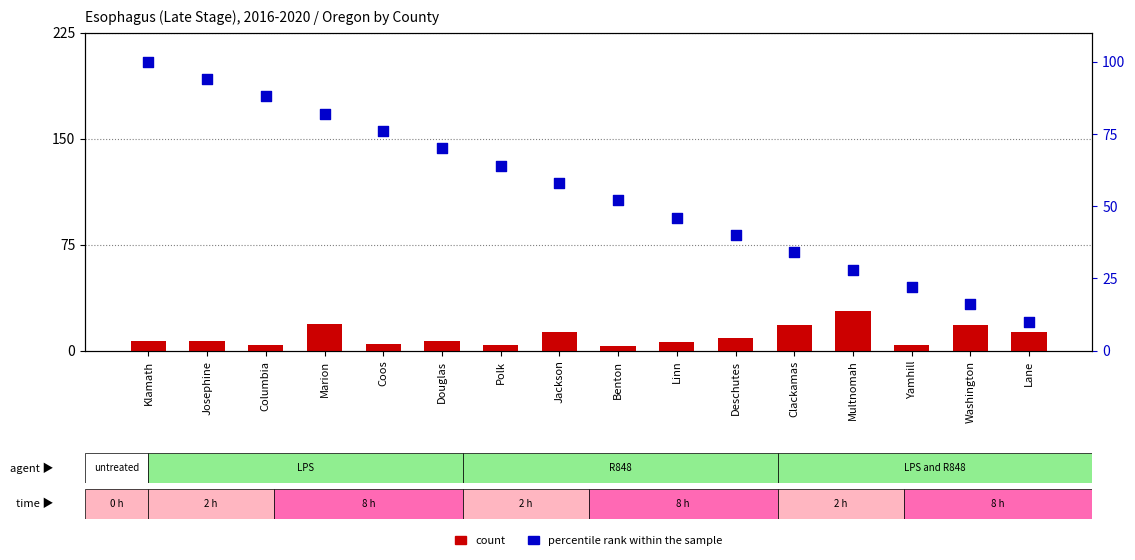

At how many categories does at least one series exceed 34?

11